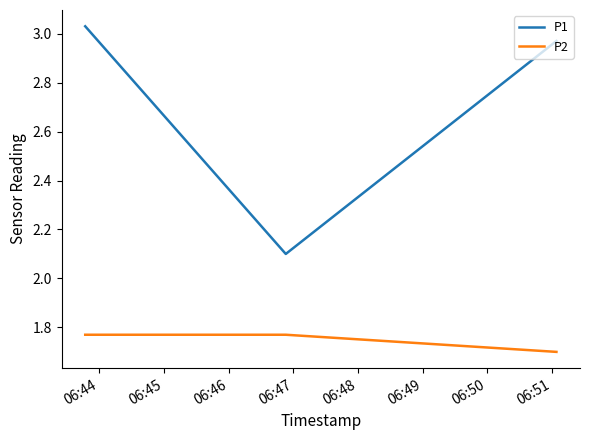

At how many categories does at least one series exceed 2?

3